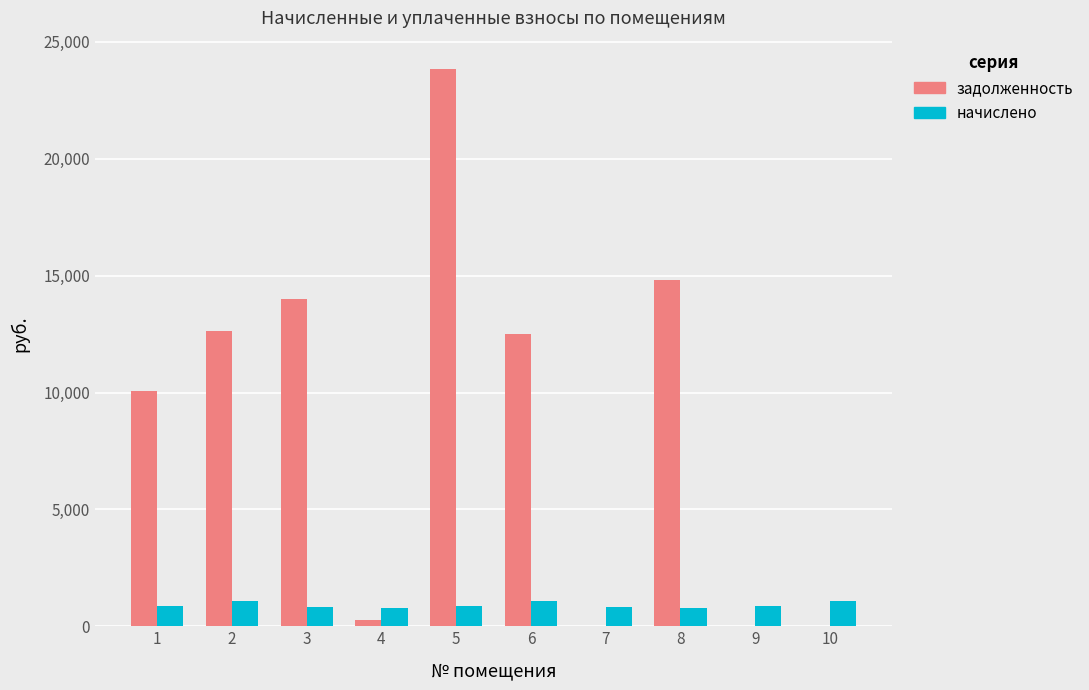

Are the bars grouped side by side (vs. stacked)?

Yes